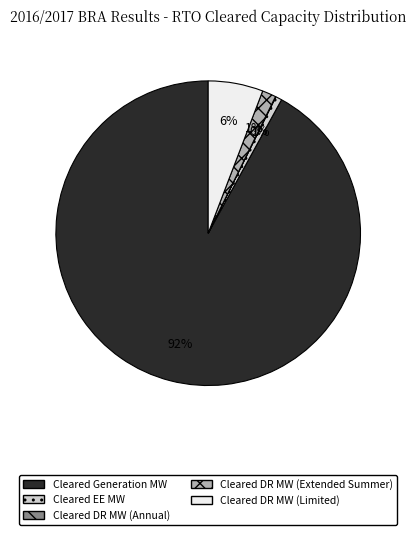

Which slice represents more than half of the pie?

Cleared Generation MW